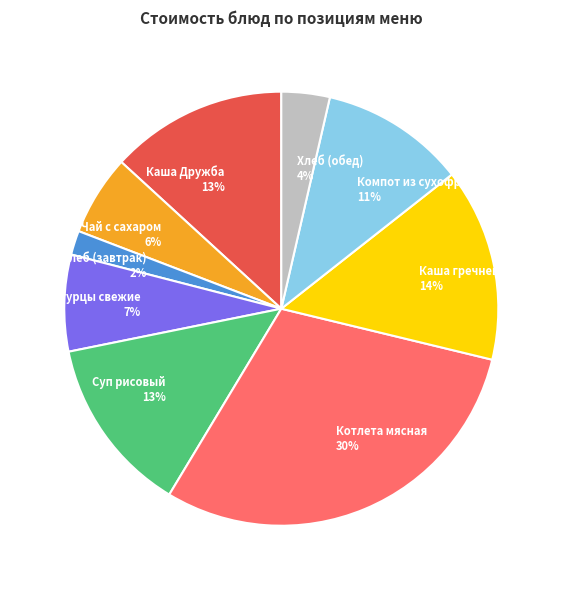

Is there a majority slice in this chart?

No